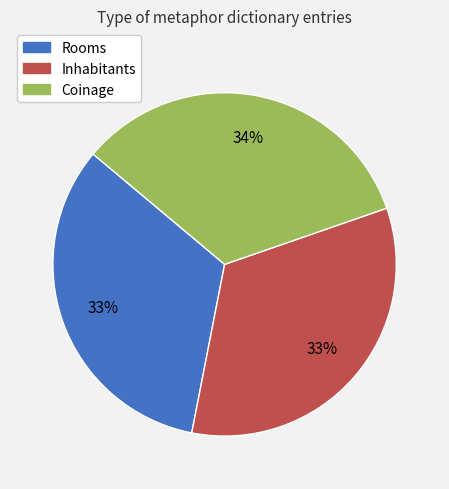

What is the ratio of the value at Rooms to the value at Inhabitants?

1.0